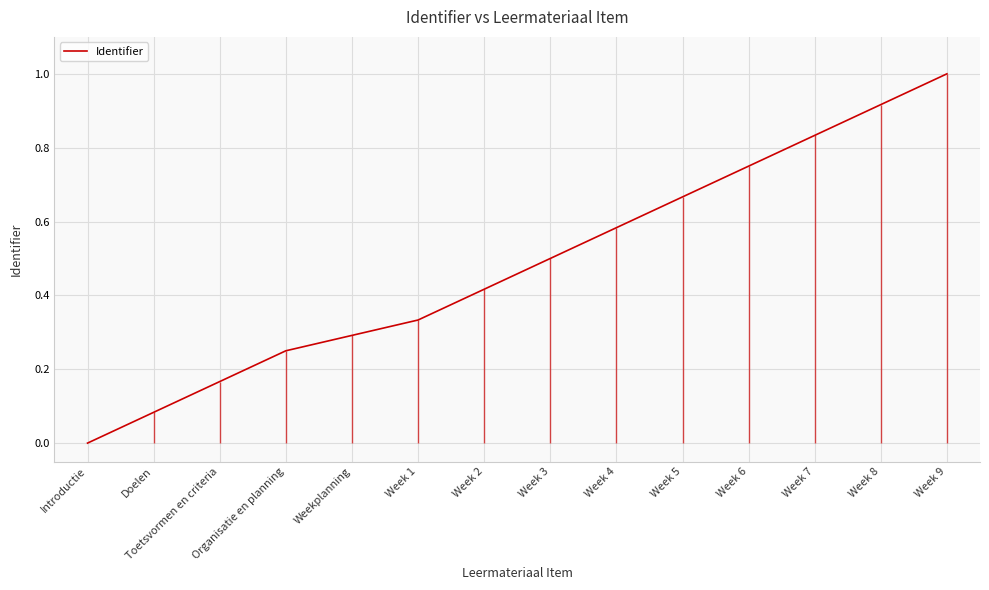

Reading left to right, what are all the values shown in this chart?

Introductie=0.0	Doelen=0.1	Toetsvormen en criteria=0.2	Organisatie en planning=0.2	Weekplanning=0.3	Week 1=0.3	Week 2=0.4	Week 3=0.5	Week 4=0.6	Week 5=0.7	Week 6=0.8	Week 7=0.8	Week 8=0.9	Week 9=1.0